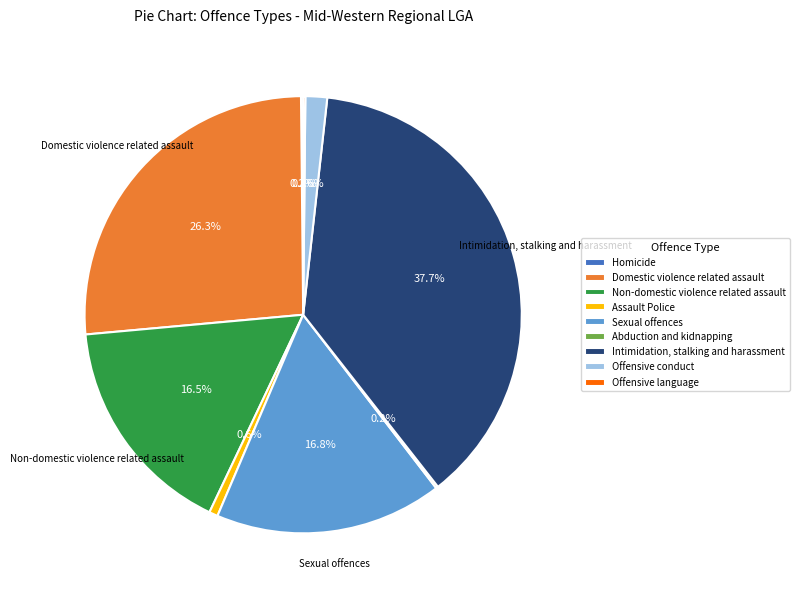

How much of the chart is everything except Sexual offences?

83.2%